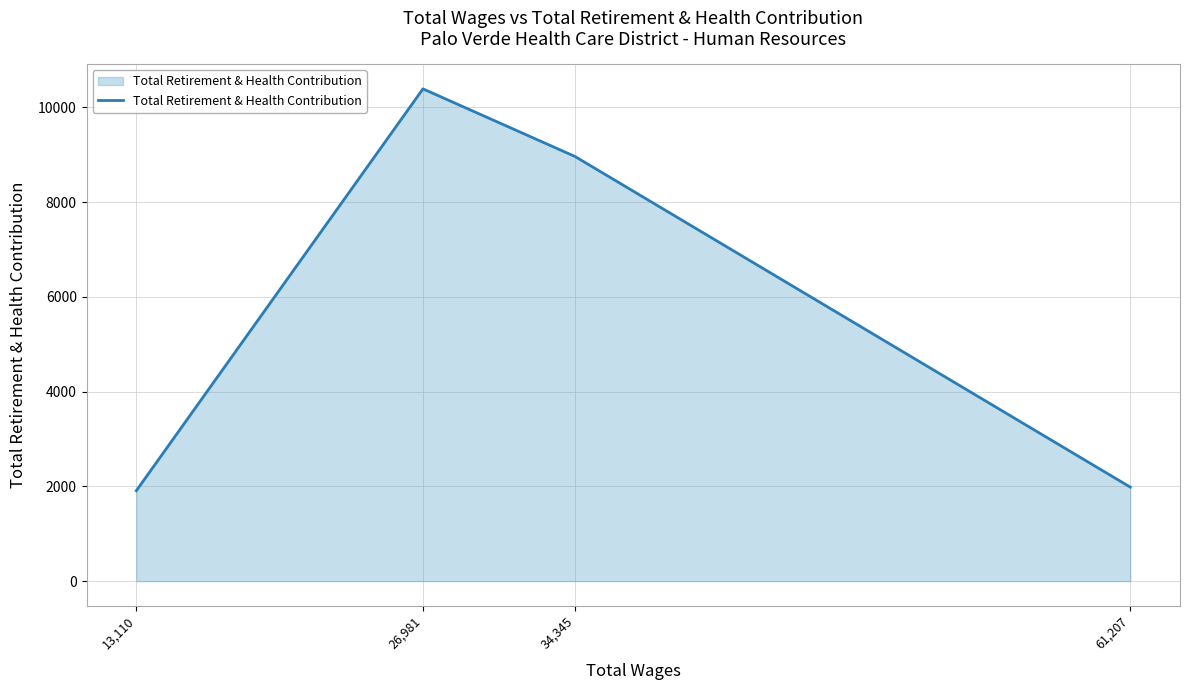

The chart shows a value of 15232 at 34,345. True or false?

False